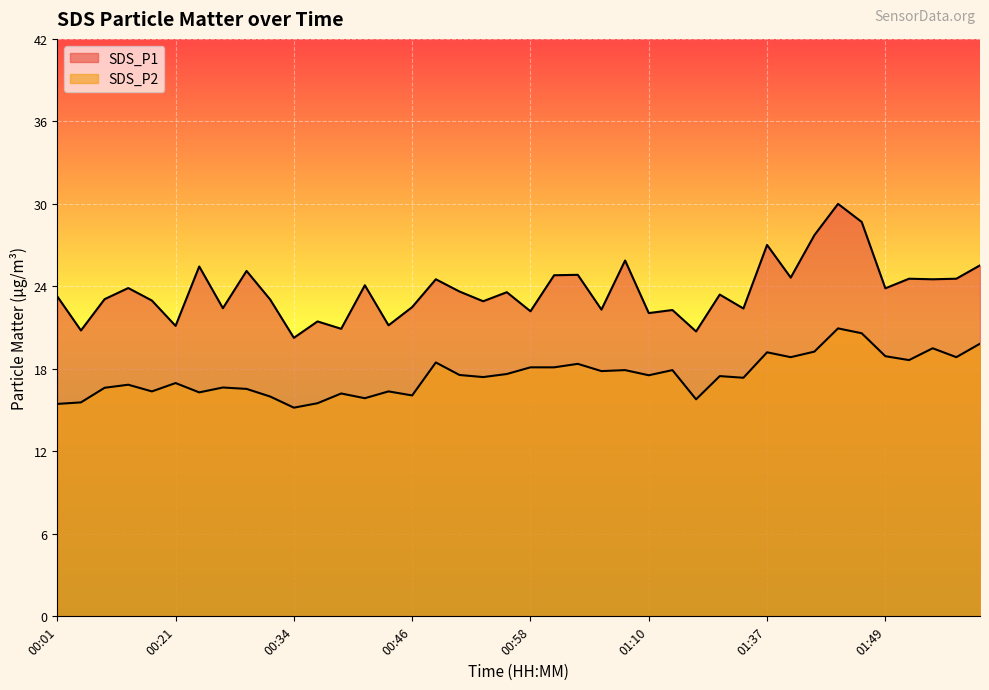

Between 00:09 and 01:59, which series saw the biggest shift?

SDS_P2